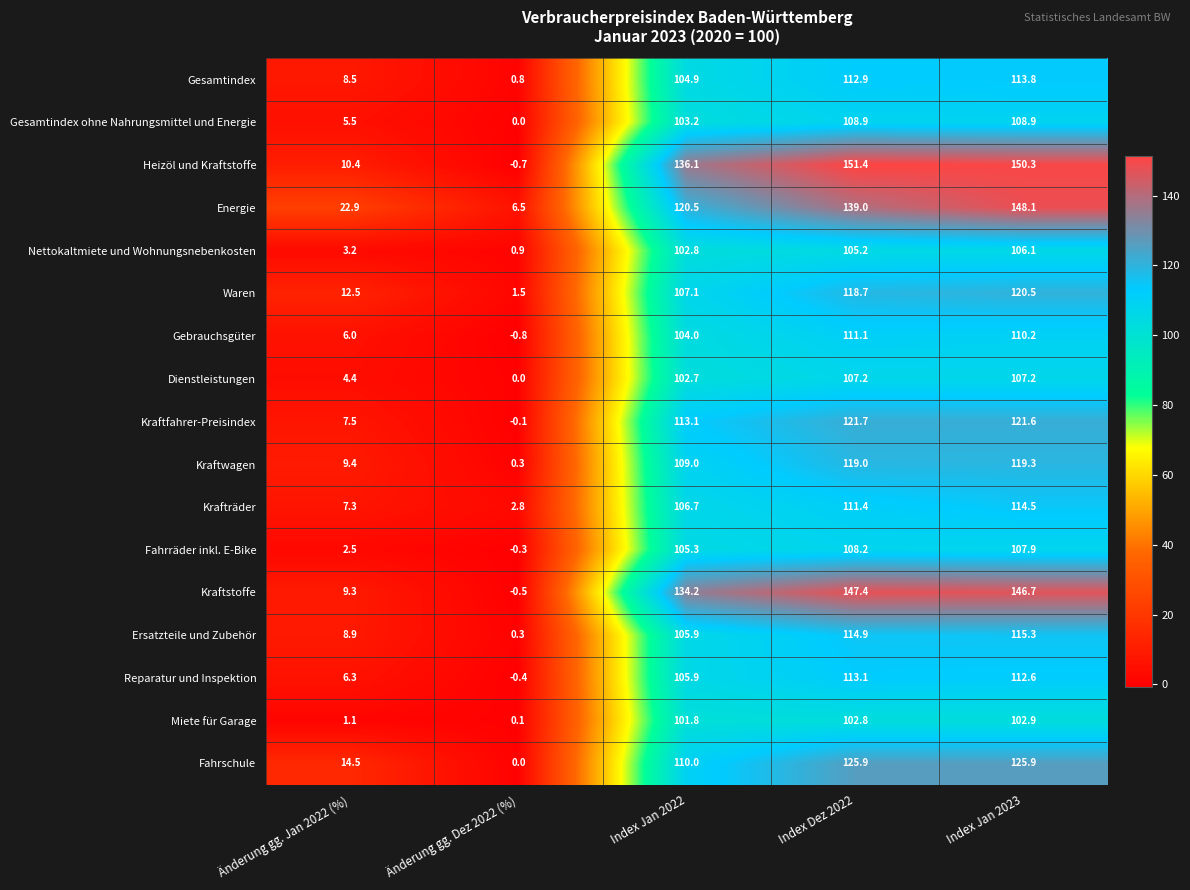

The Kraftwagen series shows 165.2 at Index Jan 2022. True or false?

False